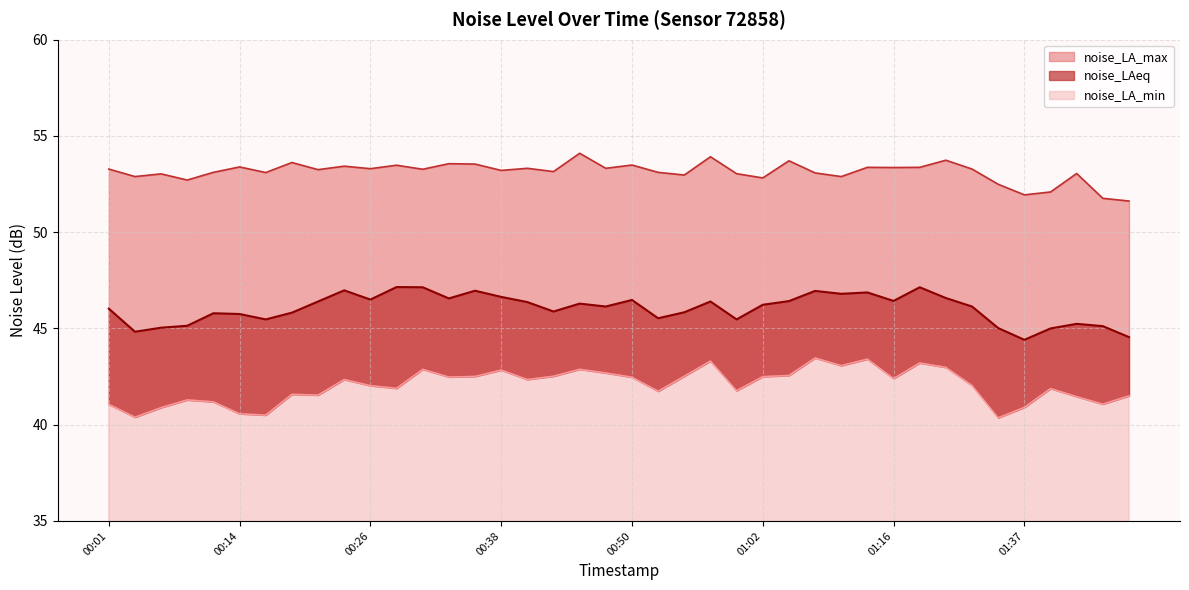

The value of noise_LA_max at 00:14 is 53.4. True or false?

True